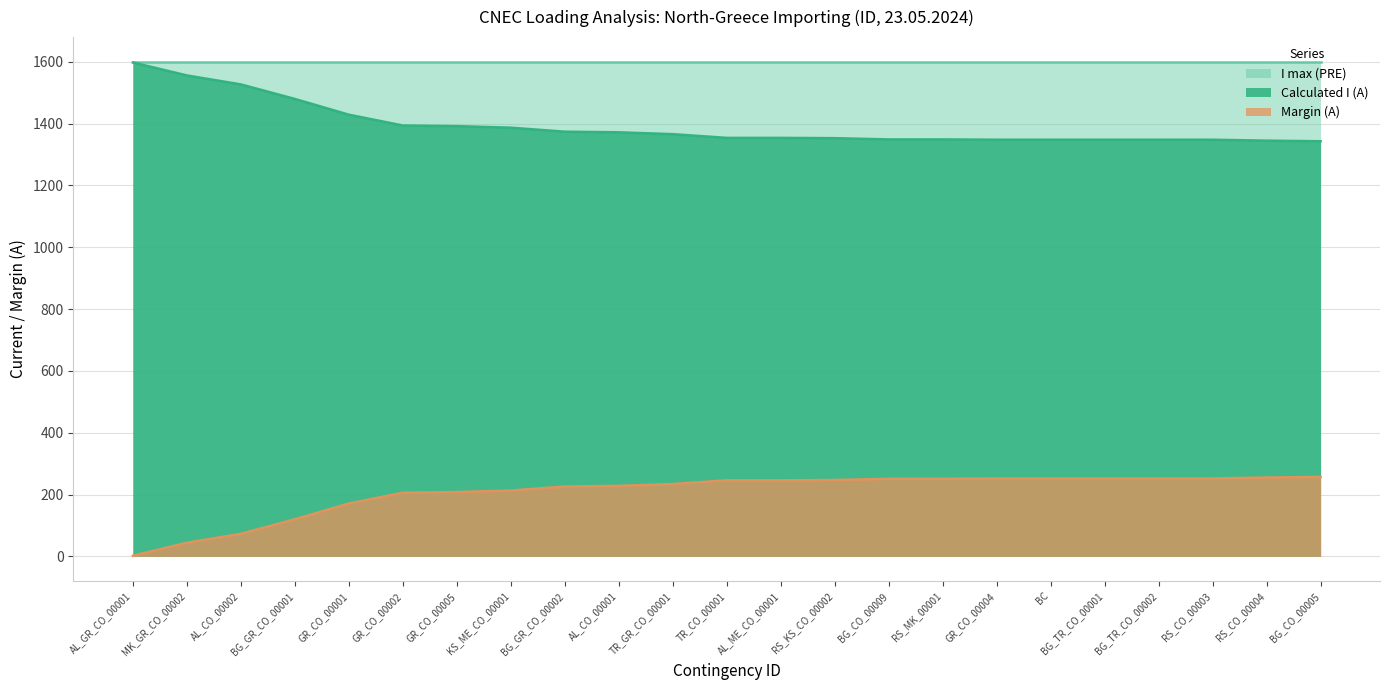

At BG_TR_CO_00001, list the series in order from smallest to largest.

Margin (A), Calculated I (A), I max (PRE)